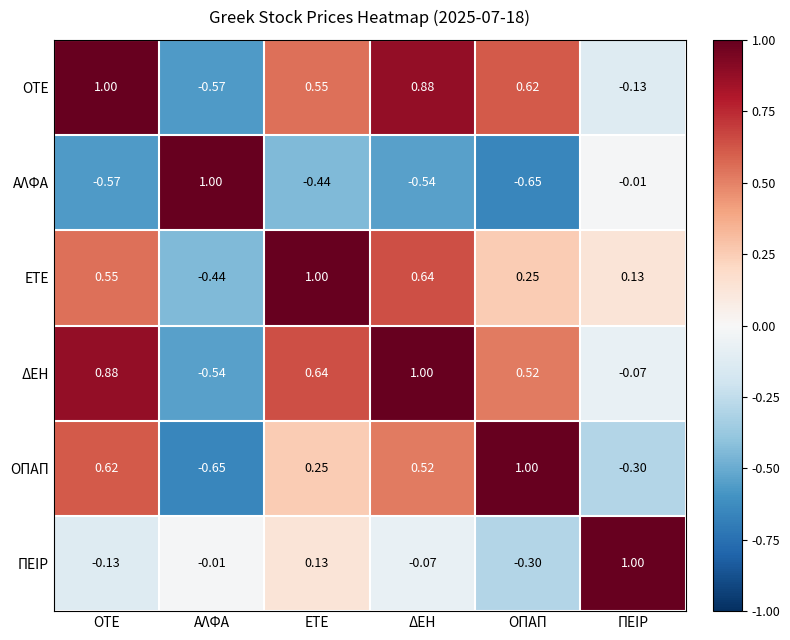

How many data points in ΠΕΙΡ are above 0?

2